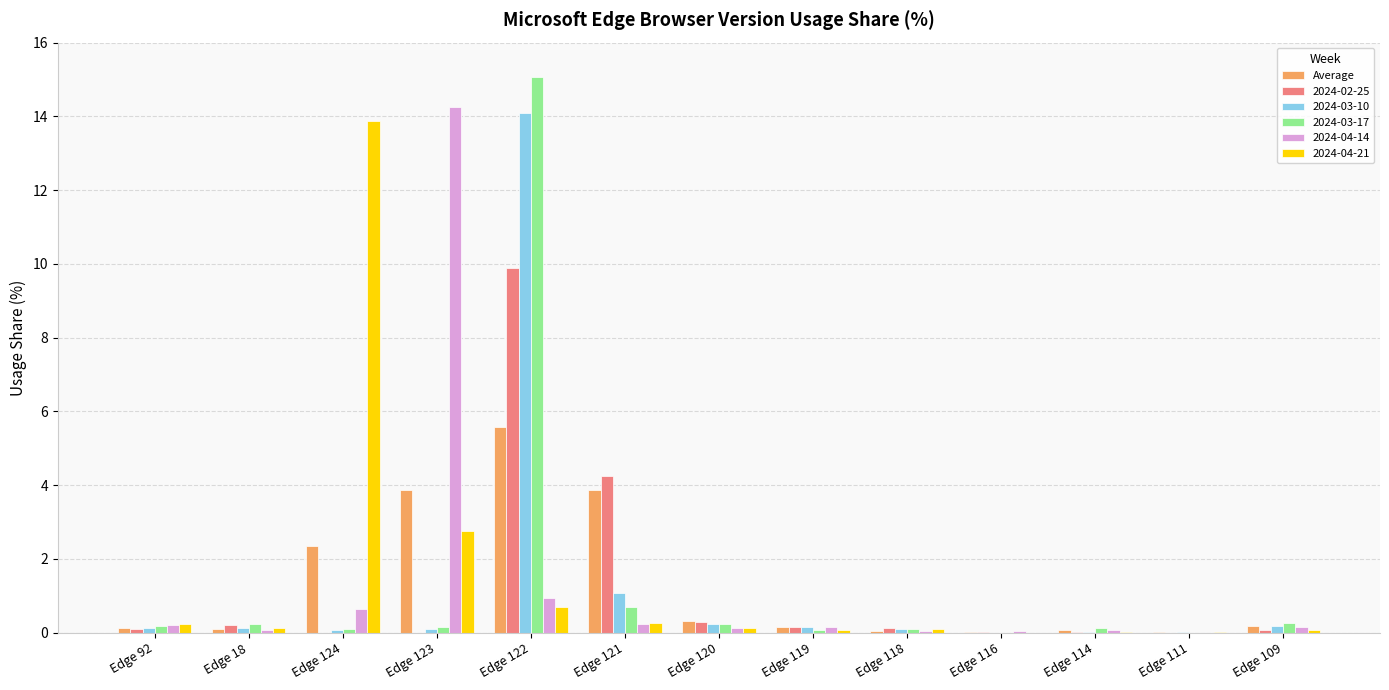

What is the highest value of the 2024-03-17 series?

15.1